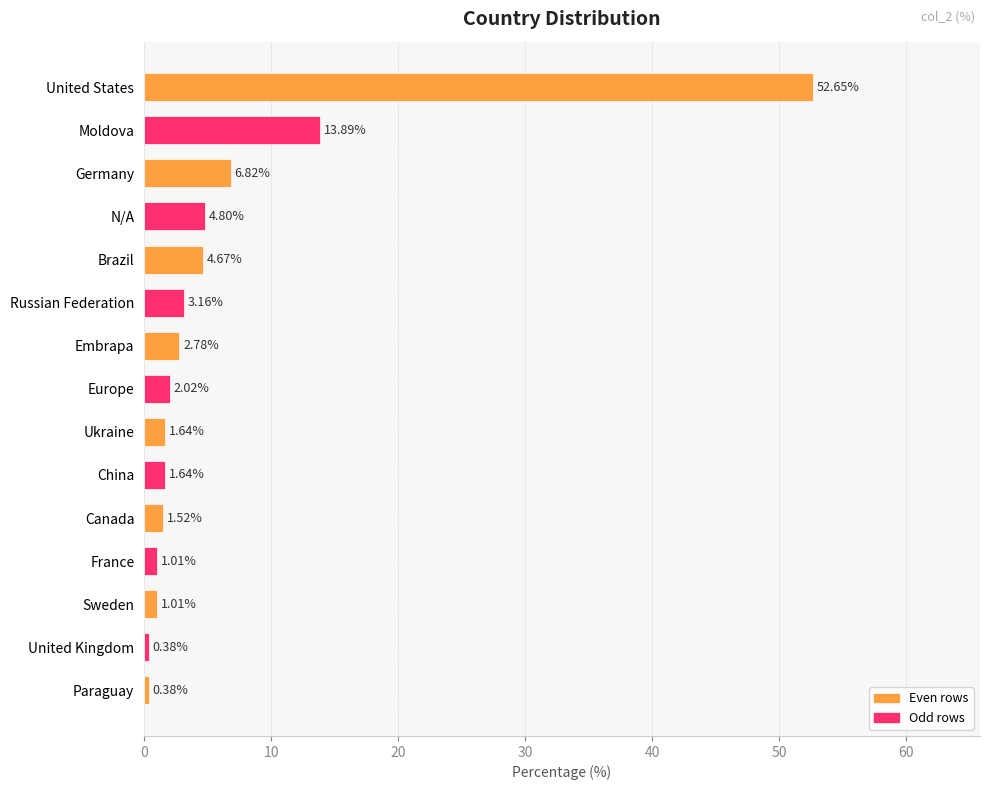

Which has a higher value, Sweden or United States?

United States